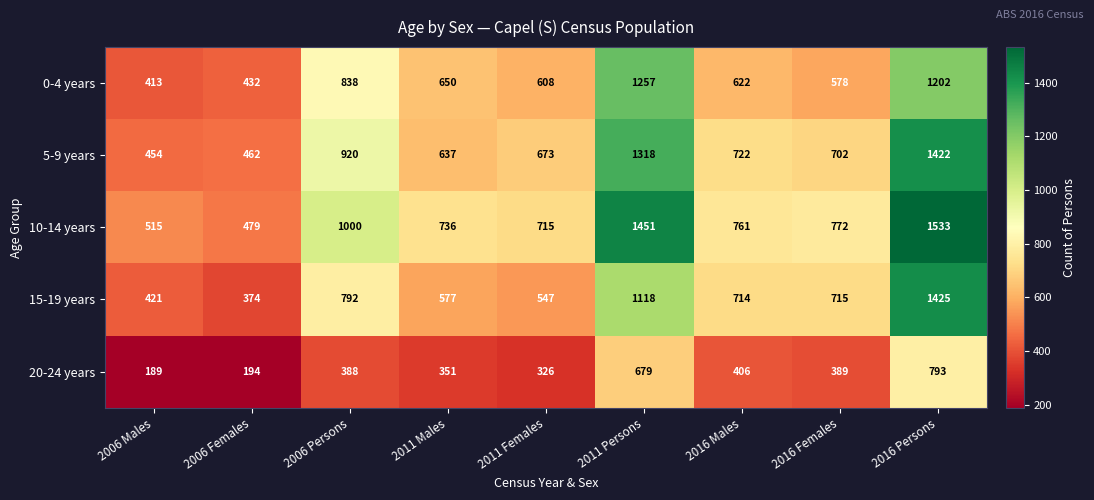

What is the sum of the 15-19 years values at 2016 Males and 2011 Persons?

1832